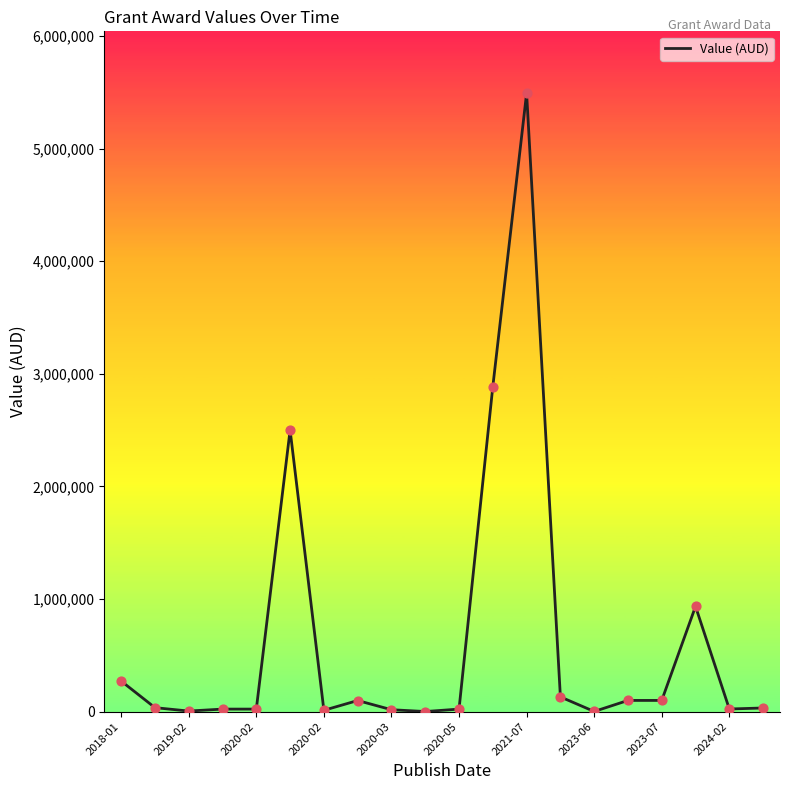

What is the maximum value shown in the chart?

5493451.5